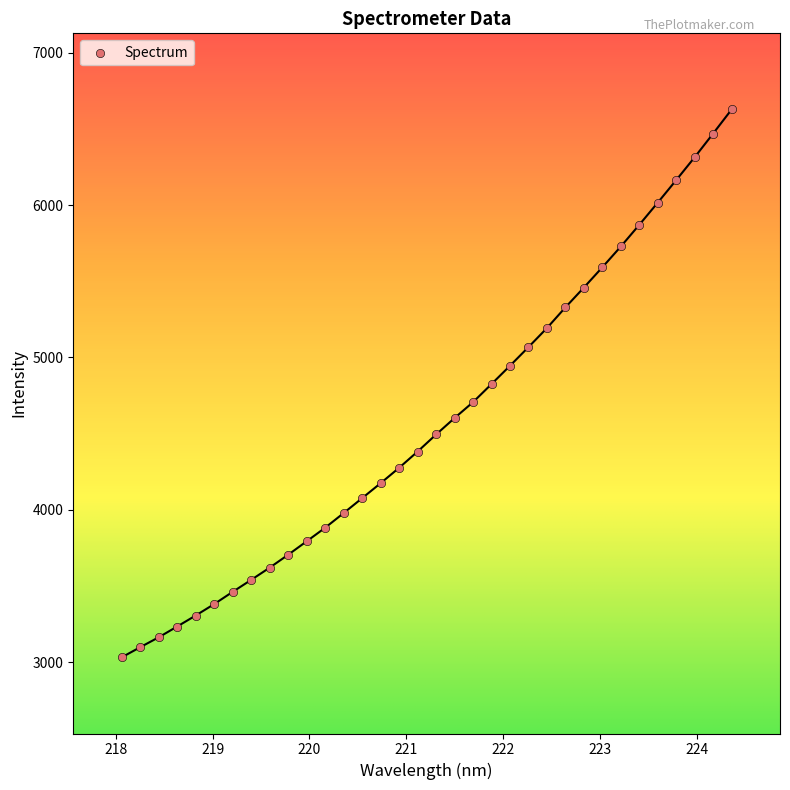

What is the range of X values (max minus min)?

6.3